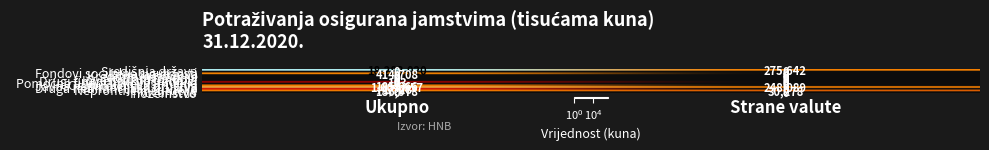

What is the total value across all series at Strane valute?

554009